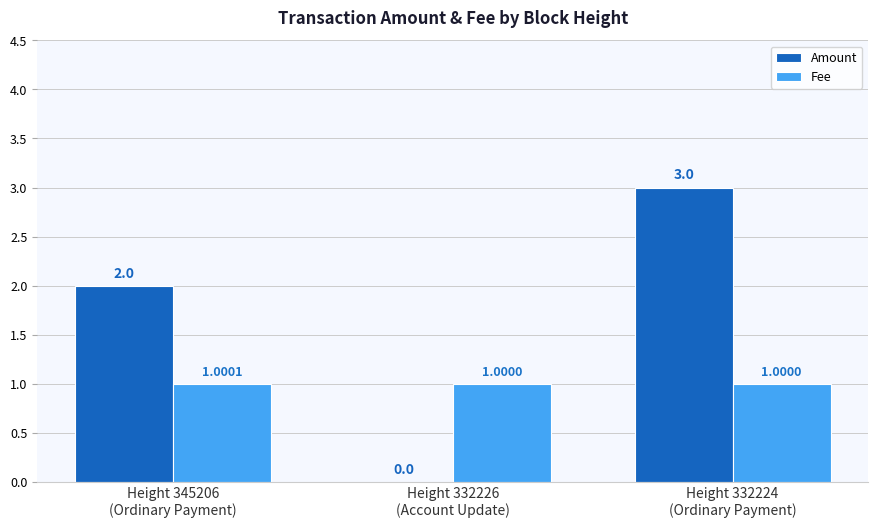

Reading left to right, what are all the values shown in this chart?

Amount: Height 345206
(Ordinary Payment)=2.0	Height 332226
(Account Update)=0.0	Height 332224
(Ordinary Payment)=3.0
Fee: Height 345206
(Ordinary Payment)=1.0	Height 332226
(Account Update)=1.0	Height 332224
(Ordinary Payment)=1.0